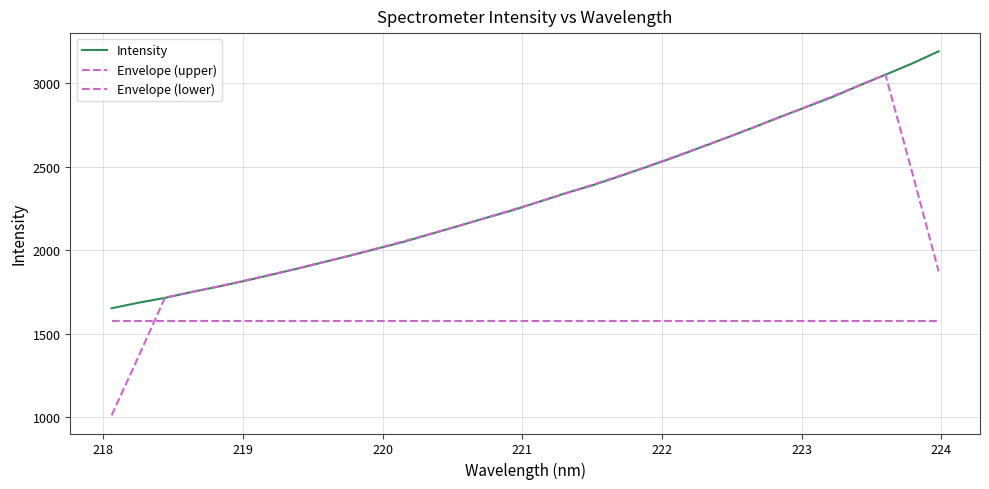

Is this an area chart (filled region under the line)?

No